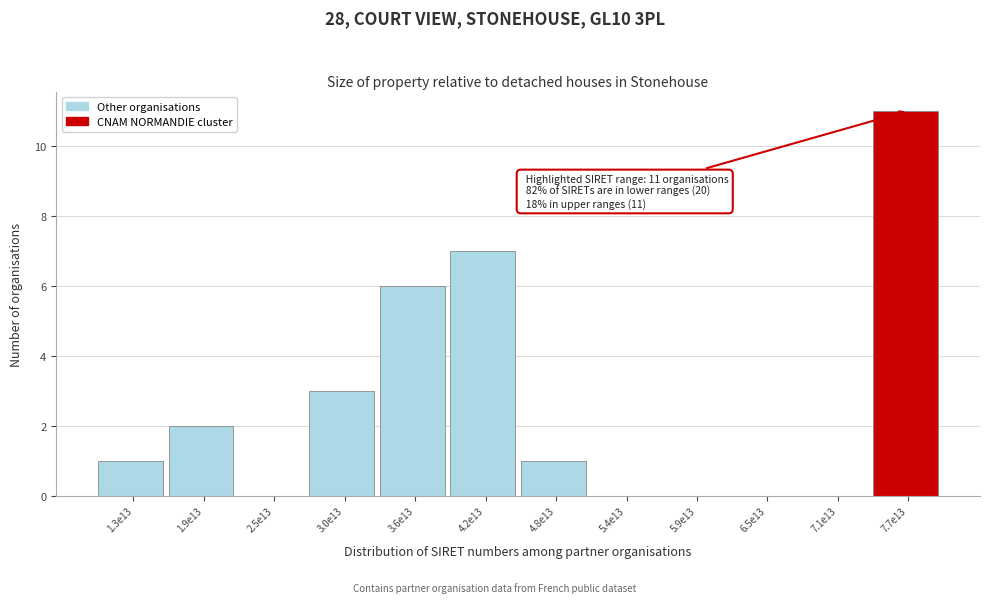

Reading left to right, what are all the values shown in this chart?

1.3e13=1	1.9e13=2	2.5e13=0	3.0e13=3	3.6e13=6	4.2e13=7	4.8e13=1	5.4e13=0	5.9e13=0	6.5e13=0	7.1e13=0	7.7e13=11